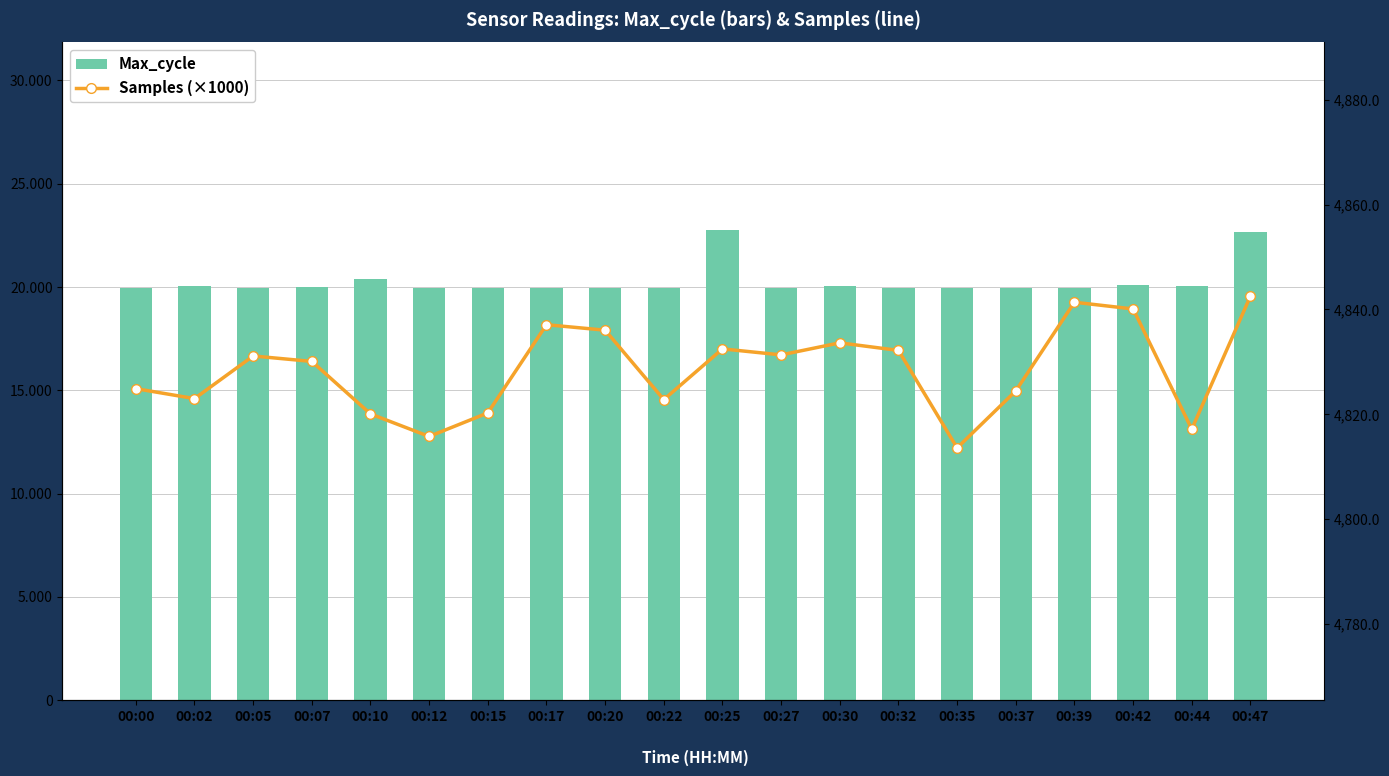

Rank the series at 00:02 from highest to lowest value.

Max_cycle, Samples (×1000)